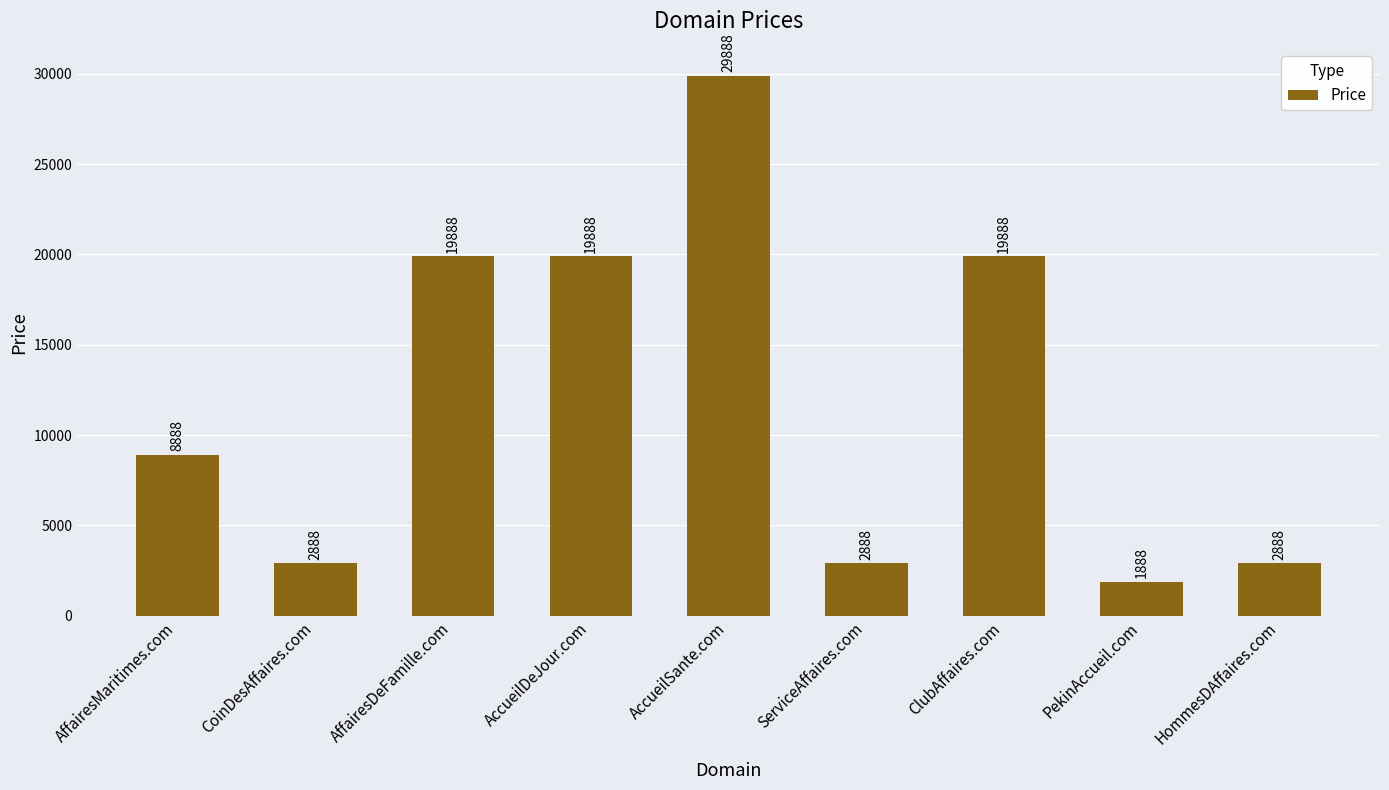

Reading left to right, extract all data points from this chart.

8888	2888	19888	19888	29888	2888	19888	1888	2888